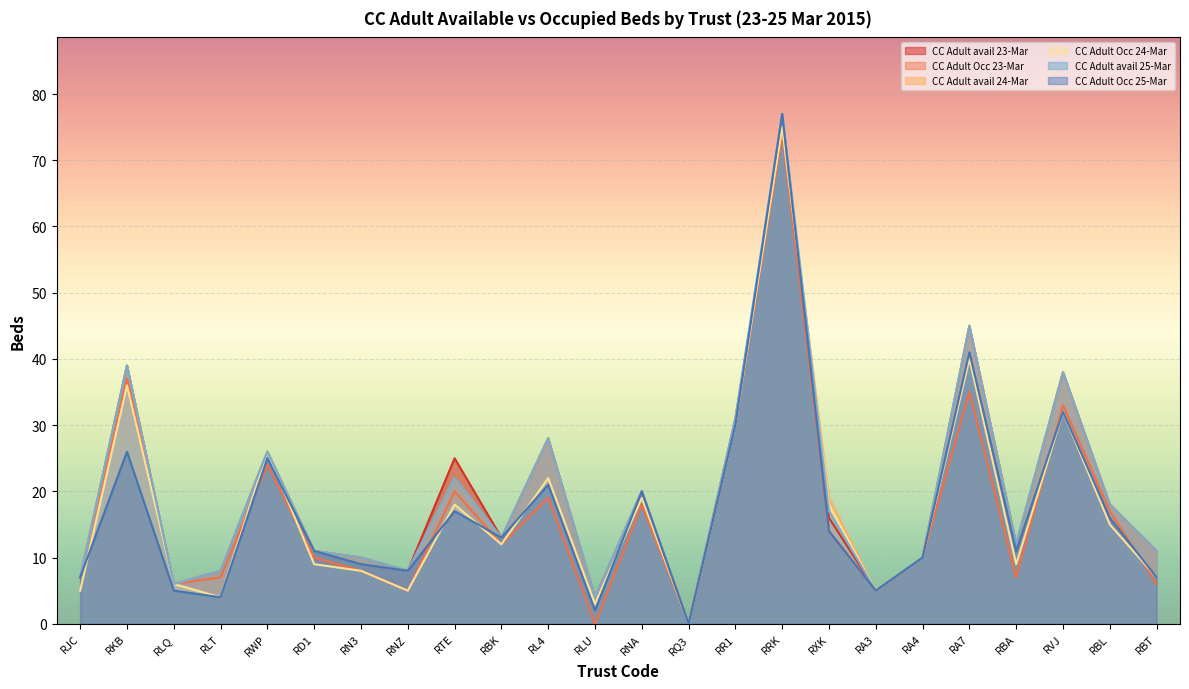

At which category does CC Adult avail 23-Mar reach its first local valley?

RLQ